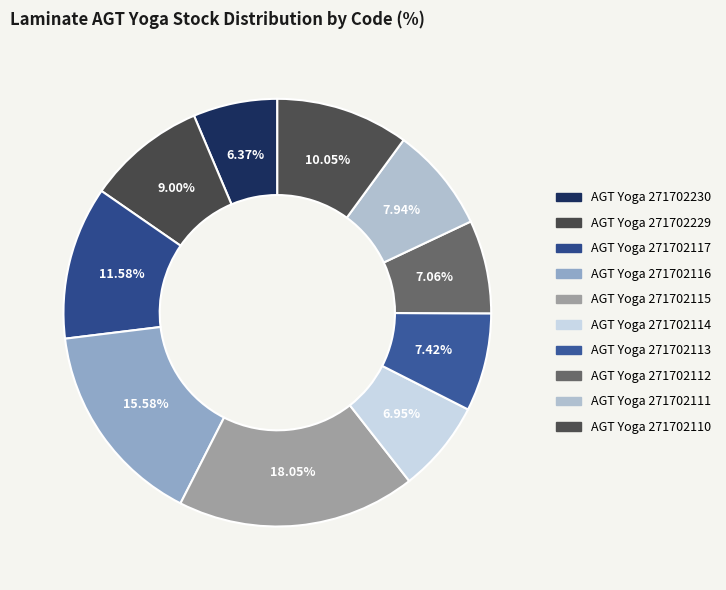

The AGT Yoga 271702117 slice represents 19% of the pie. True or false?

False